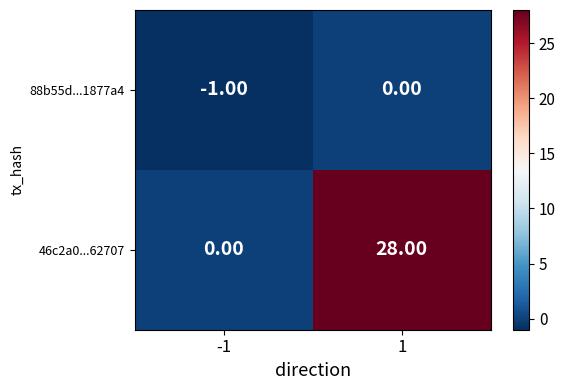

Which series has the largest range (max minus min)?

46c2a0...62707